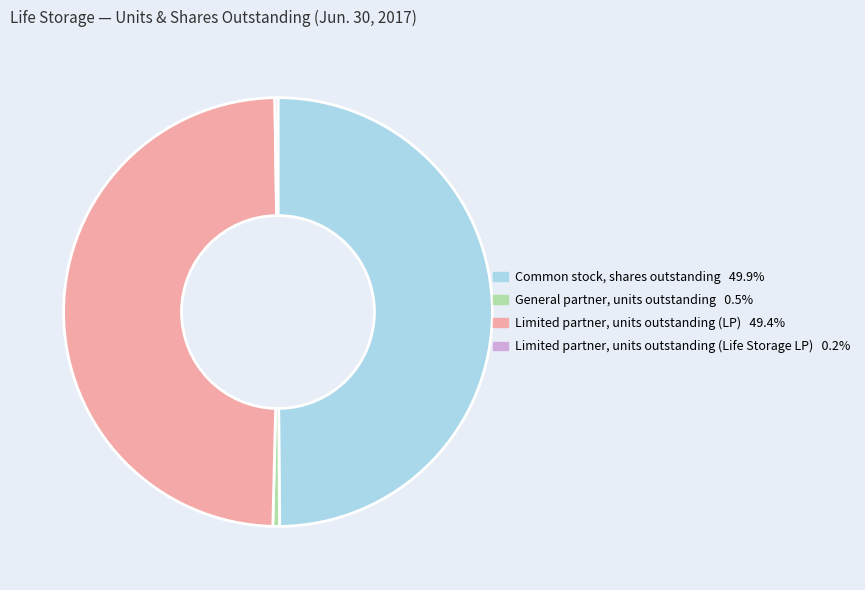

What is the ratio of the value at Common stock, shares outstanding to the value at Limited partner, units outstanding (LP)?

1.0